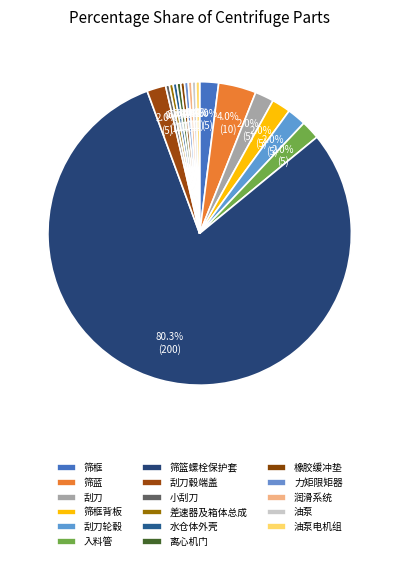

What percentage is the 筛框 slice, to the nearest percent?

2%